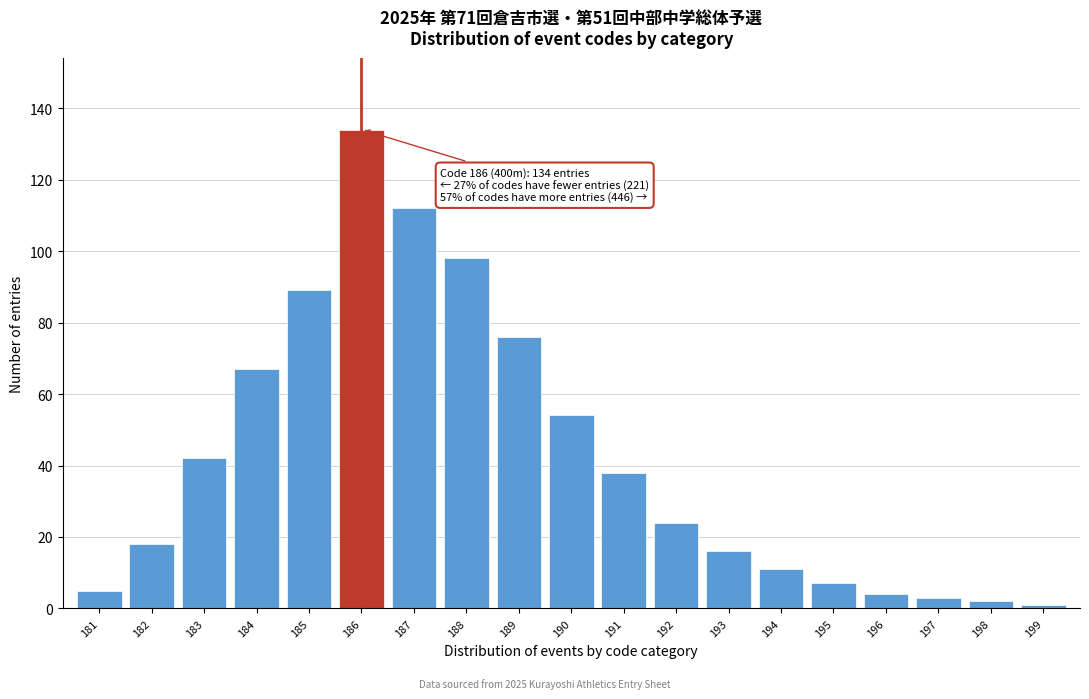

Reading left to right, list all the values displayed in this chart.

181=5	182=18	183=42	184=67	185=89	186=134	187=112	188=98	189=76	190=54	191=38	192=24	193=16	194=11	195=7	196=4	197=3	198=2	199=1